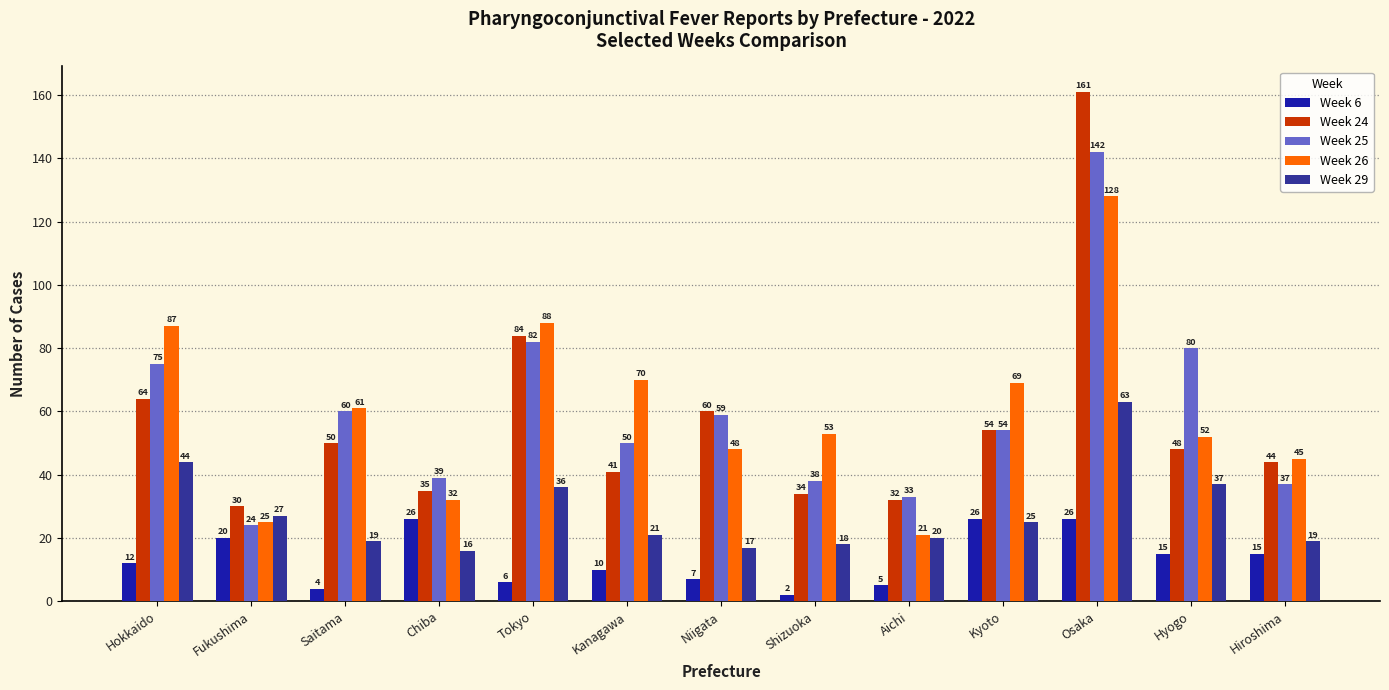

Count the number of data series in this chart.

5